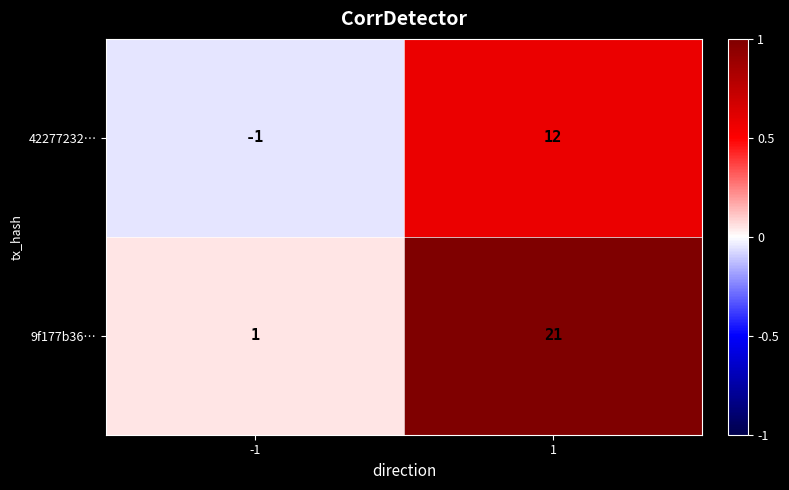

What is the sum of the 42277232… values at -1 and 1?

11